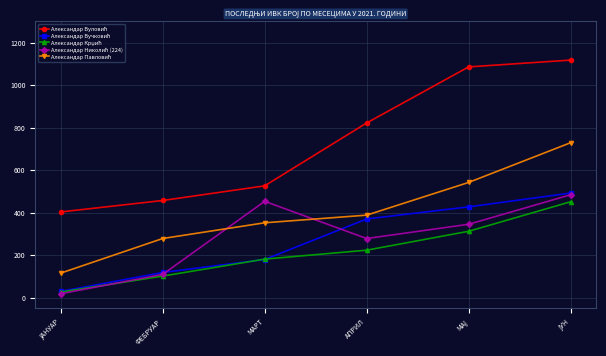

What is the label of the 3rd point from the left?

МАРТ